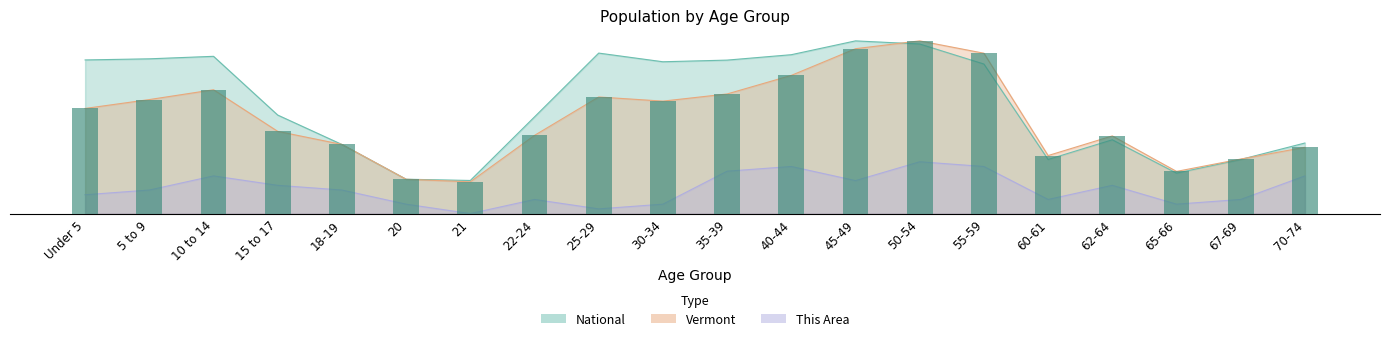

Is it true that Vermont equals 14.5 at 22-24?

False